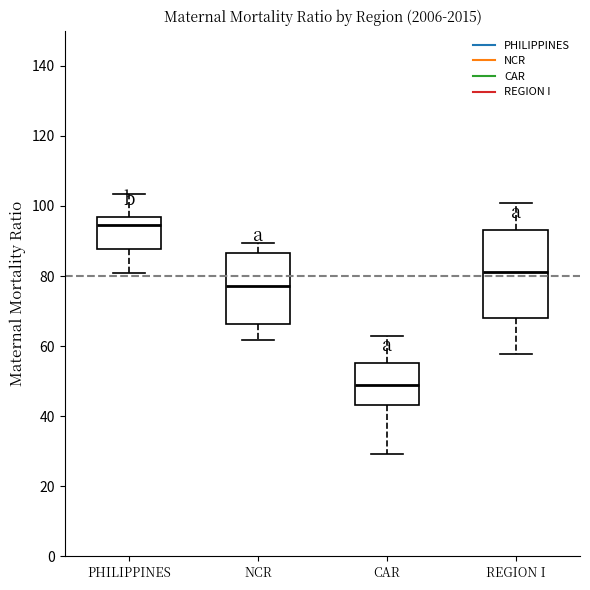

Reading left to right, transcribe this box plot: for each box, give where its median line is, the range the box spans, and where its two whiskers end, as read against the y-axis. The values are not printed on the chart, so give them approximately, as read against the axis.

PHILIPPINES: median 94, box 88 to 96, whiskers 80 to 104
NCR: median 78, box 66 to 86, whiskers 62 to 90
CAR: median 50, box 44 to 56, whiskers 30 to 64
REGION I: median 82, box 68 to 94, whiskers 58 to 100